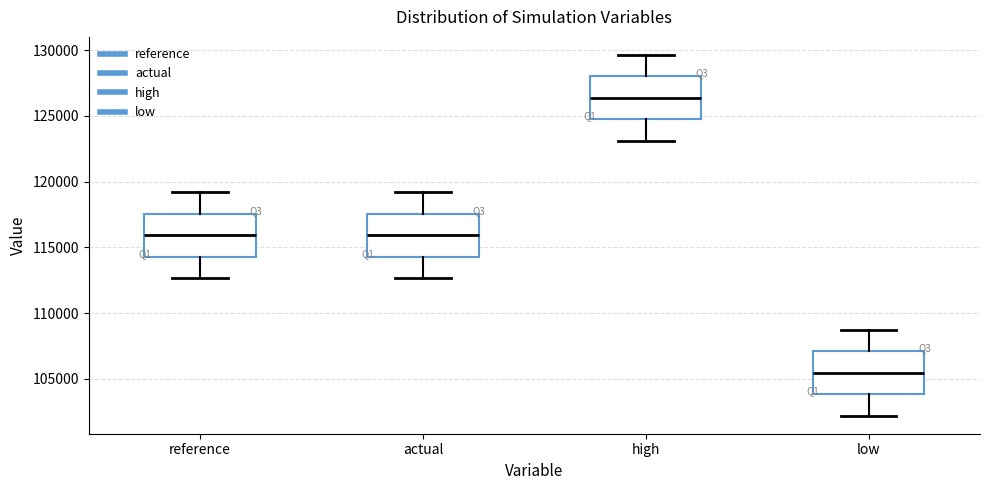

Reading left to right, transcribe this box plot: for each box, give where its median line is, the range the box spans, and where its two whiskers end, as read against the y-axis. The values are not printed on the chart, so give them approximately, as read against the axis.

reference: median 116000, box 114500 to 117500, whiskers 112500 to 119000
actual: median 116000, box 114500 to 117500, whiskers 112500 to 119000
high: median 126500, box 124500 to 128000, whiskers 123000 to 129500
low: median 105500, box 104000 to 107000, whiskers 102000 to 108500